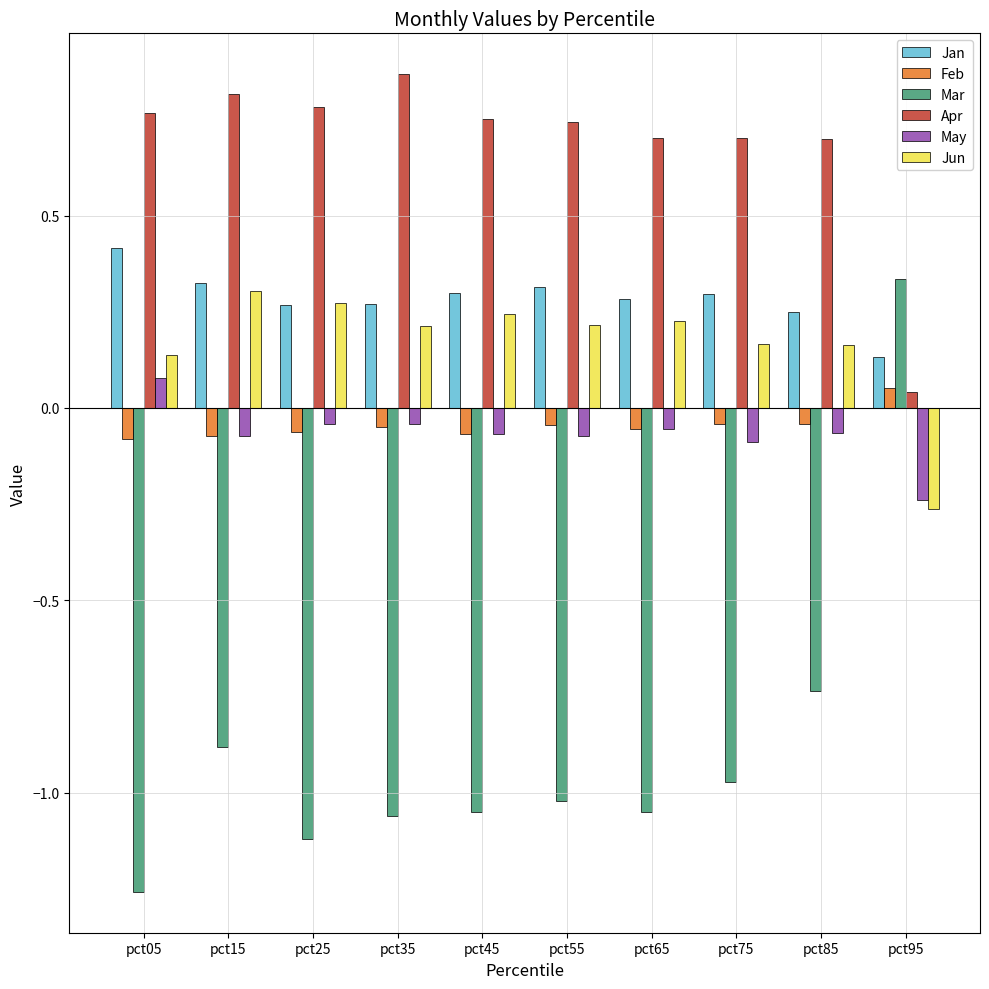

At which category does the chart reach its peak across all series?

pct35